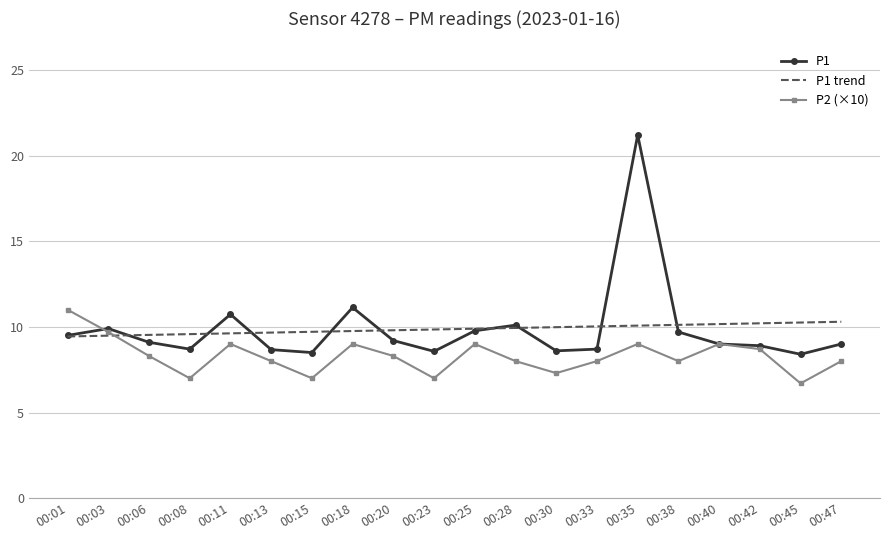

What is the minimum value for P1 trend?

9.4